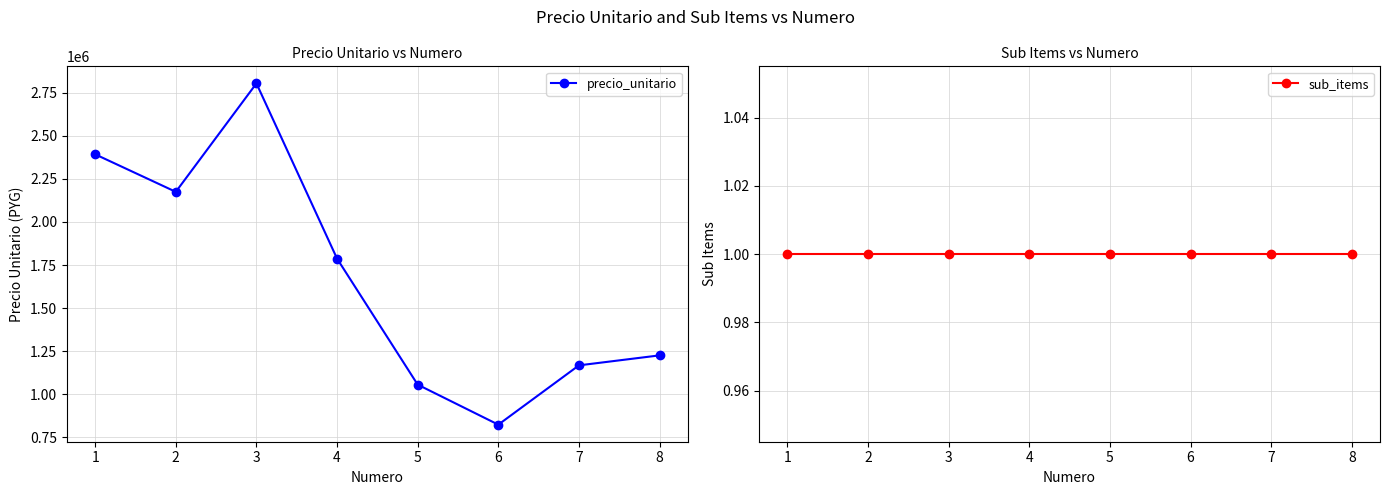

What is the difference between the maximum and minimum values in the precio_unitario series?

1982500